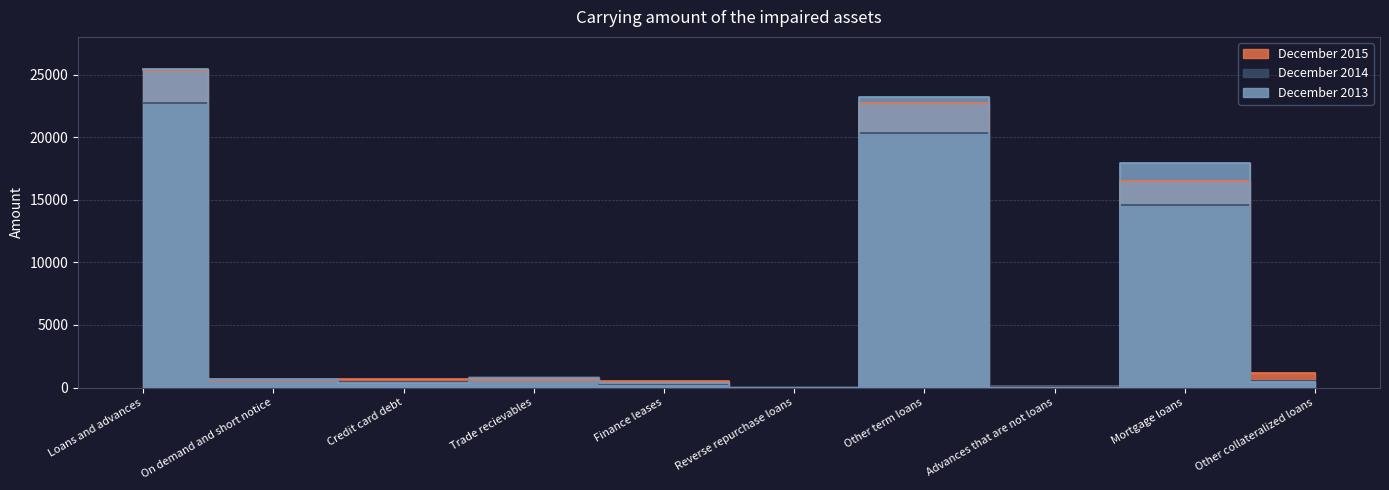

What is the value of the December 2013 point at the 9th from the left?

17929.0